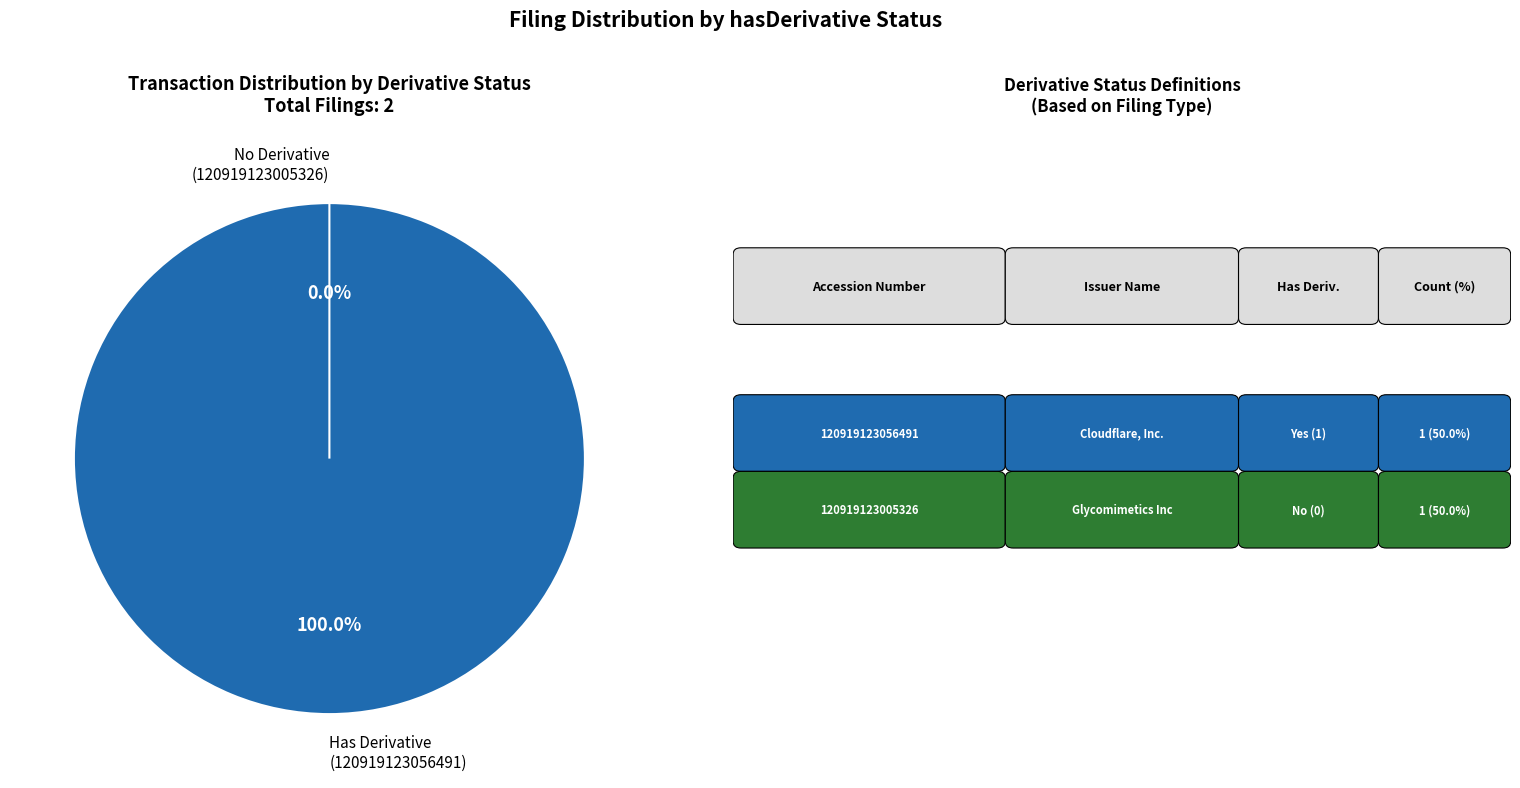

What is the majority slice?

120919123056491